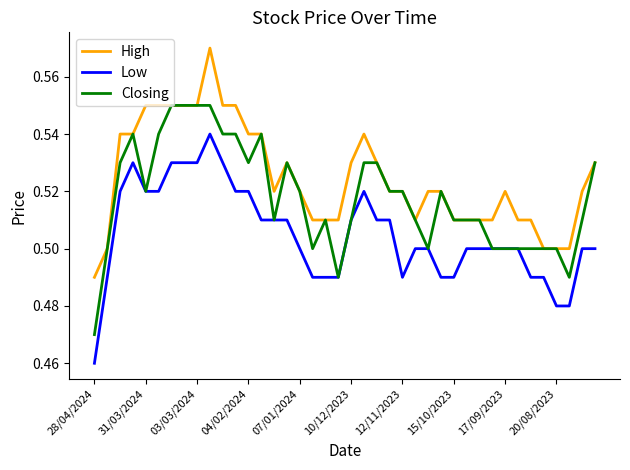

Which series has the largest total across all categories?

High